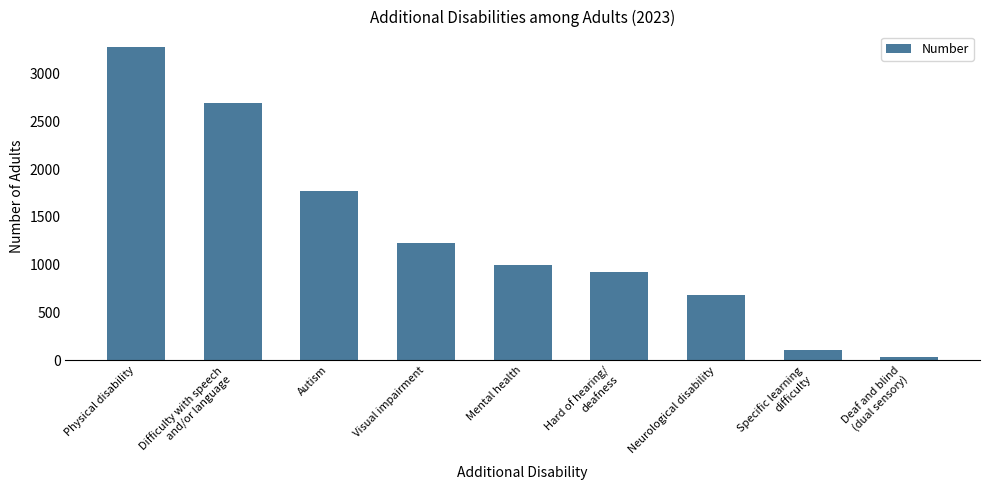

At which label is the value closest to 1655?

Autism